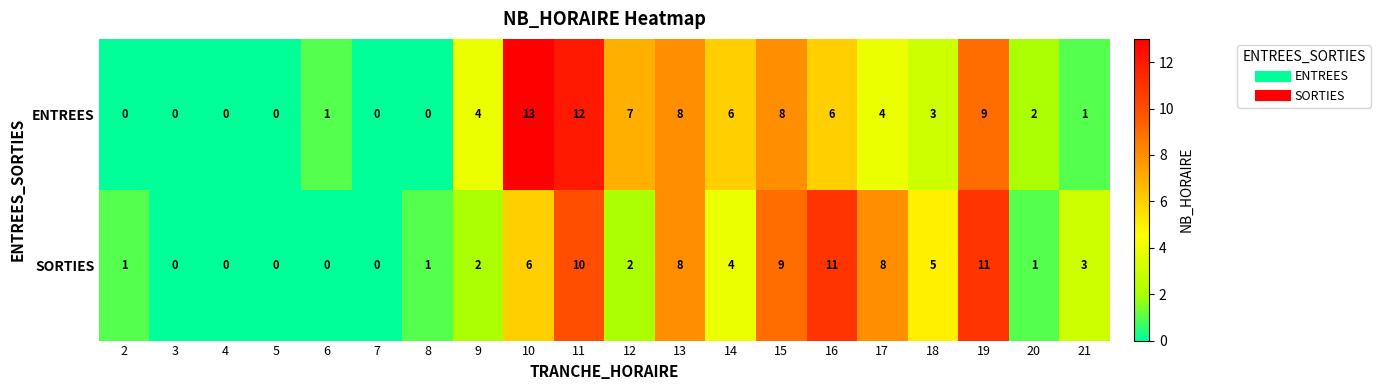

List the series in order of their peak value, highest first.

ENTREES, SORTIES